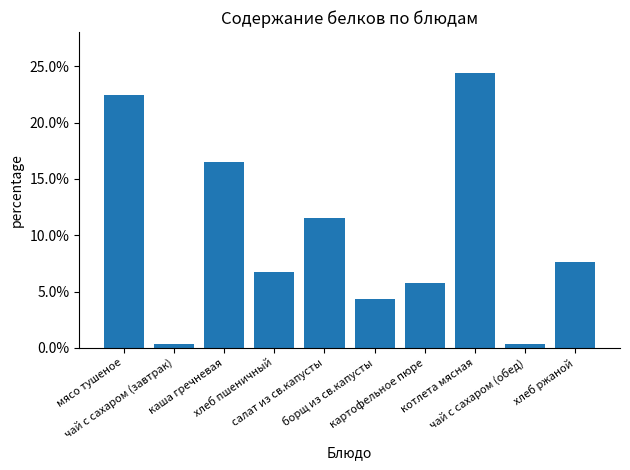

The value at каша гречневая is 0.3. True or false?

False